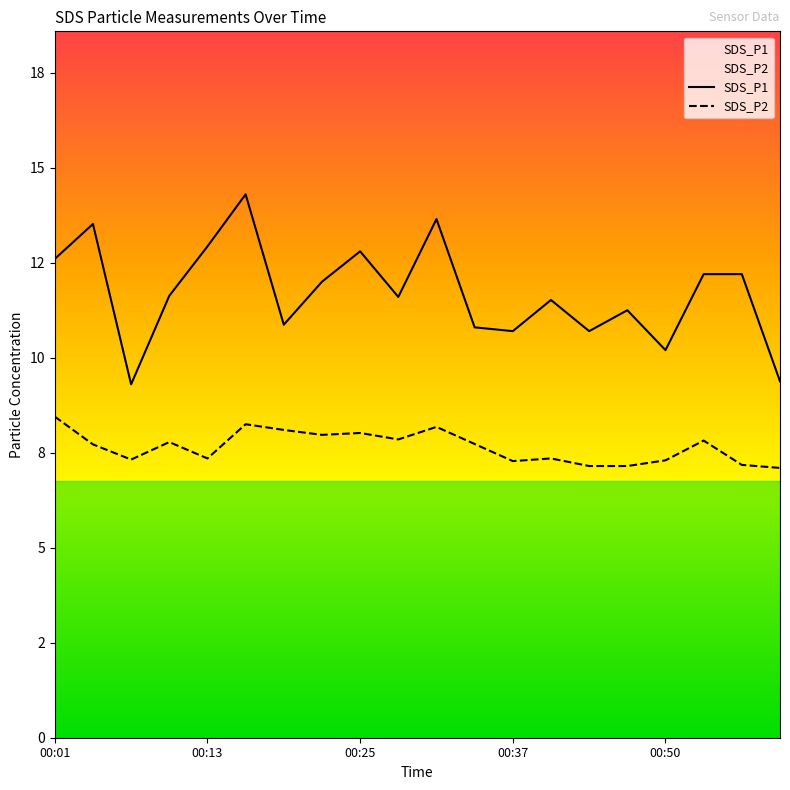

The SDS_P2 series shows 7.3 at 00:50. True or false?

True